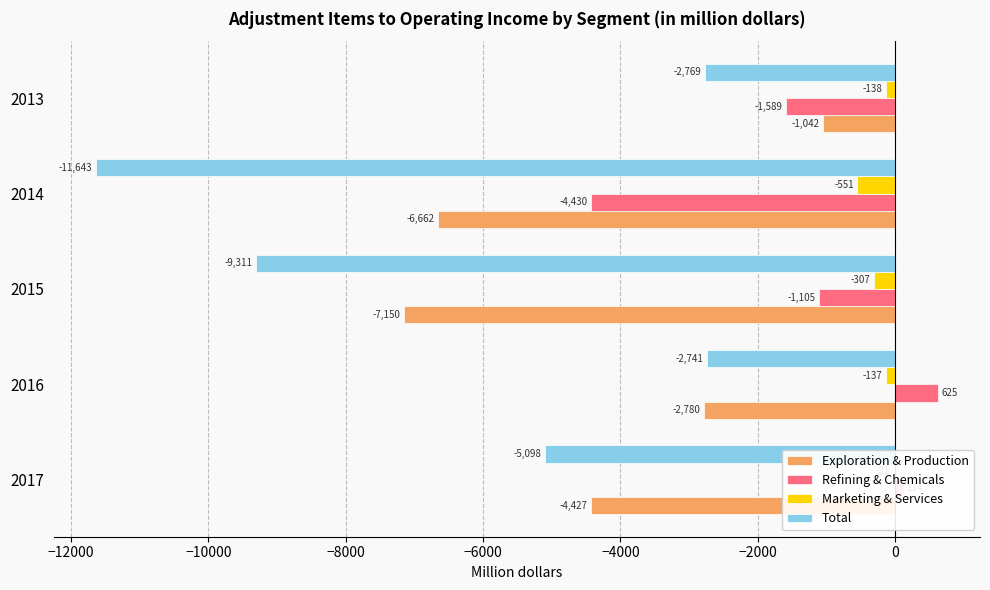

How many positive values does the Refining & Chemicals series have?

2